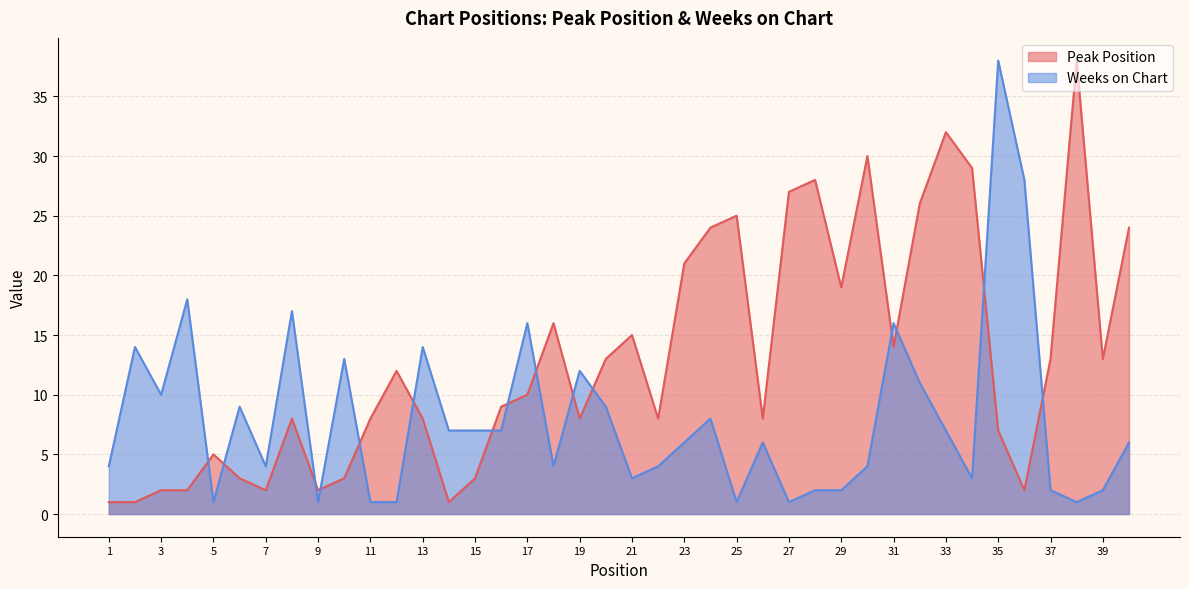

True or false: Peak Position has more than 0 points higher than both neighbors.

True